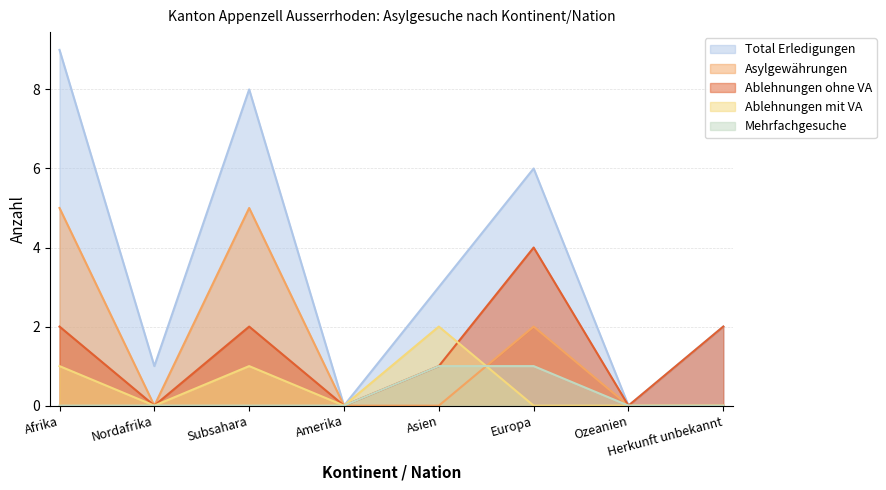

How many Ablehnungen ohne VA values are between 0 and 2?

7